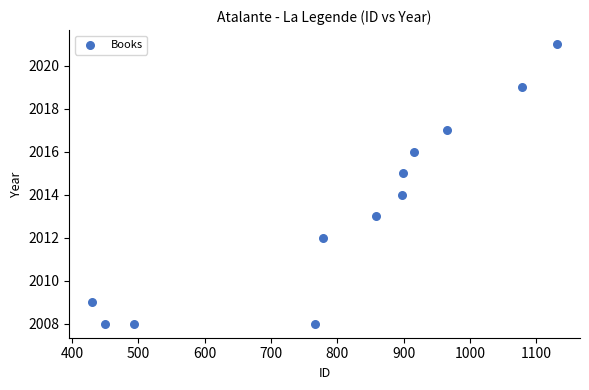

What is the range of X values (max minus min)?

700